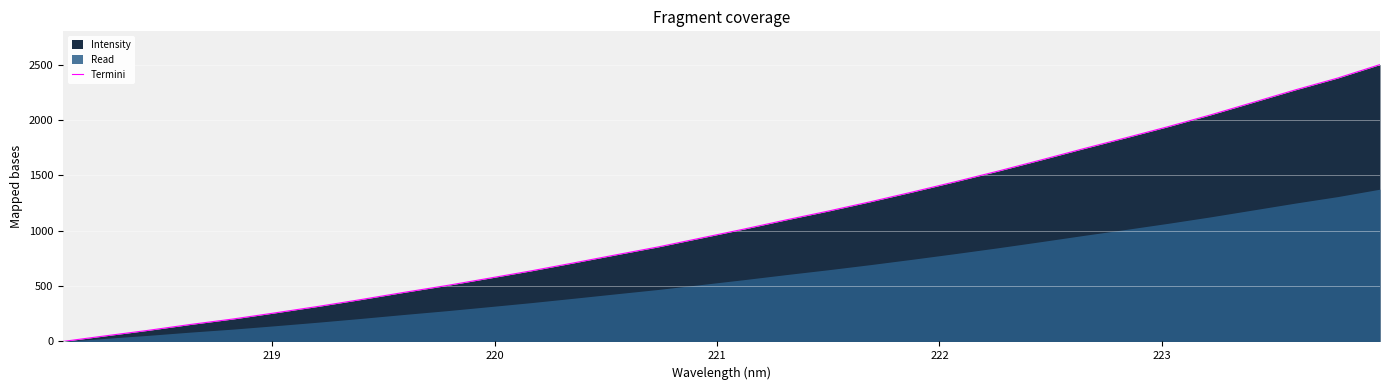

What is the value of the 20th point from the left?

1261.6